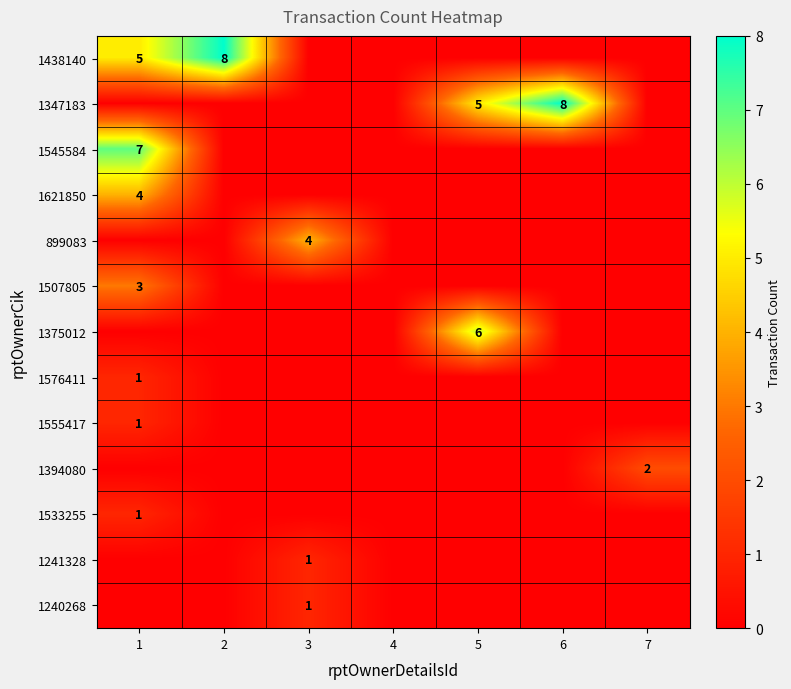

The value of 1347183 at 5 is 5. True or false?

True